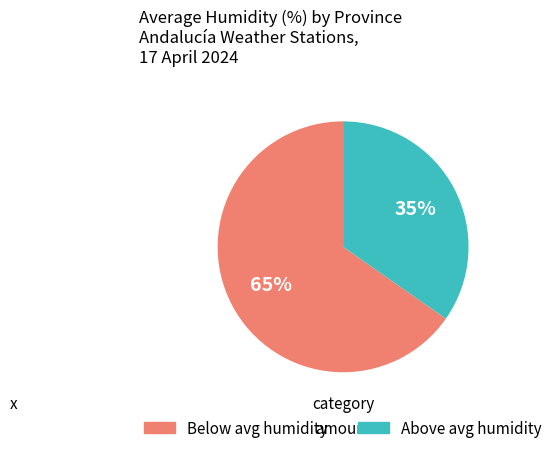

To the nearest percent, what is the average slice percentage?

50%